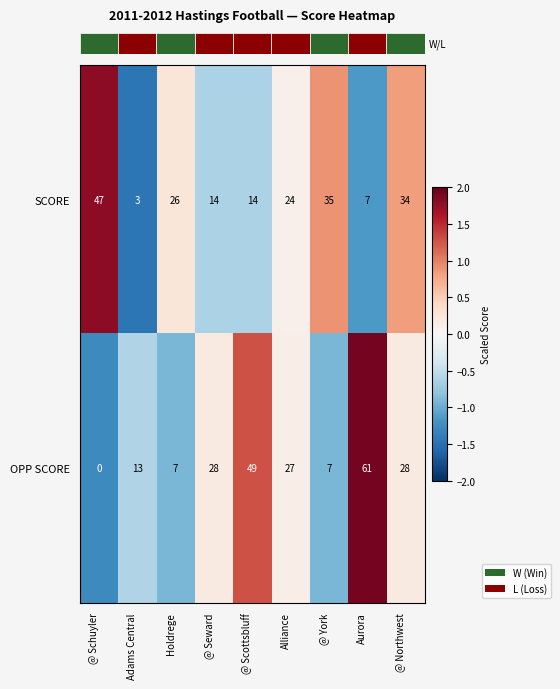

Is the value of SCORE at @ Northwest greater than the value of OPP SCORE at Alliance?

Yes